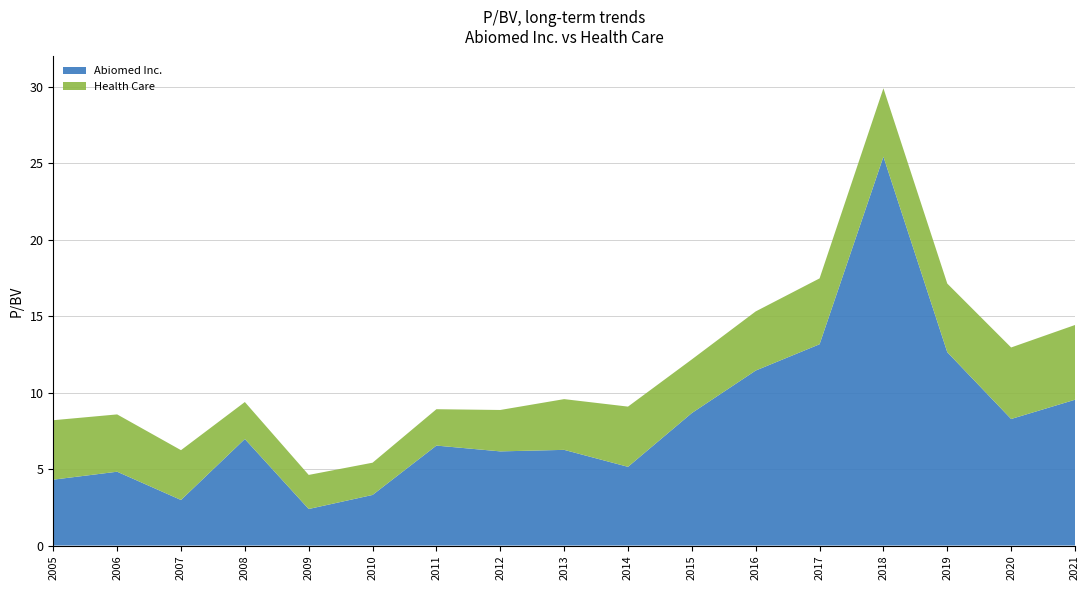

Reading left to right, list all the values displayed in this chart.

Abiomed Inc.: 2005-06-14=4.3	2006-06-14=4.8	2007-06-13=3.0	2008-06-16=7.0	2009-06-08=2.4	2010-06-08=3.3	2011-06-02=6.5	2012-06-04=6.2	2013-05-28=6.3	2014-05-28=5.2	2015-05-28=8.7	2016-05-26=11.4	2017-05-25=13.2	2018-05-24=25.4	2019-05-23=12.7	2020-05-21=8.3	2021-05-21=9.5
Health Care: 2005-06-14=3.9	2006-06-14=3.8	2007-06-13=3.3	2008-06-16=2.4	2009-06-08=2.2	2010-06-08=2.1	2011-06-02=2.4	2012-06-04=2.7	2013-05-28=3.3	2014-05-28=3.9	2015-05-28=3.5	2016-05-26=3.9	2017-05-25=4.3	2018-05-24=4.5	2019-05-23=4.5	2020-05-21=4.7	2021-05-21=4.9